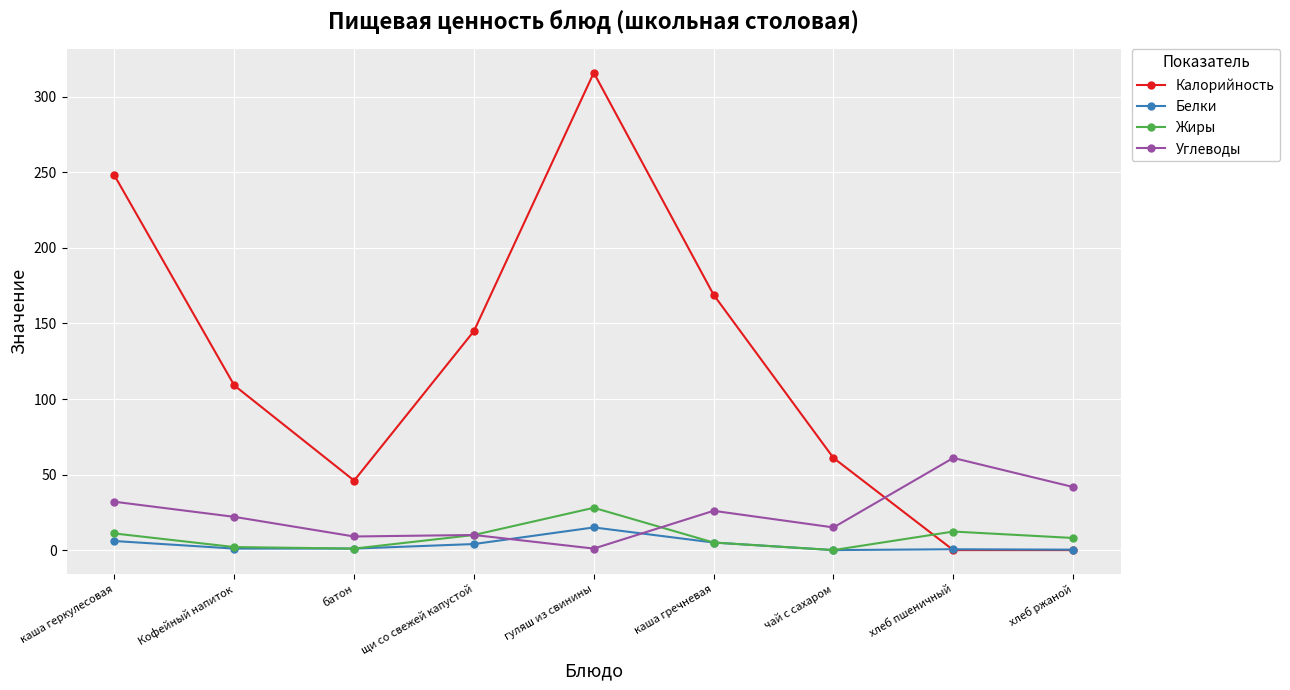

What is the label of the 1st point from the right?

хлеб ржаной